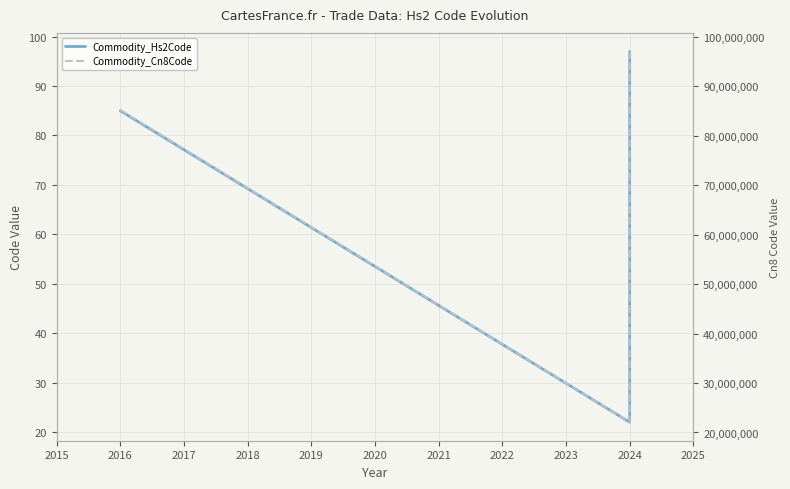

True or false: Commodity_Hs2Code and Commodity_Cn8Code intersect in this chart.

False